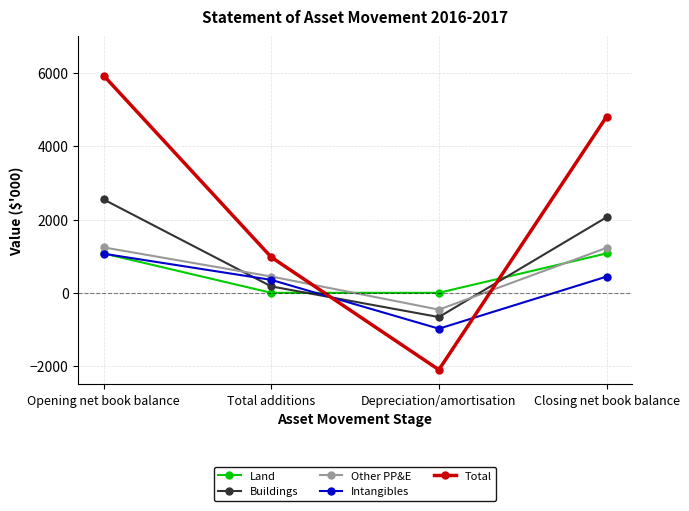

Is it true that Buildings equals 2548 at Opening net book balance?

True